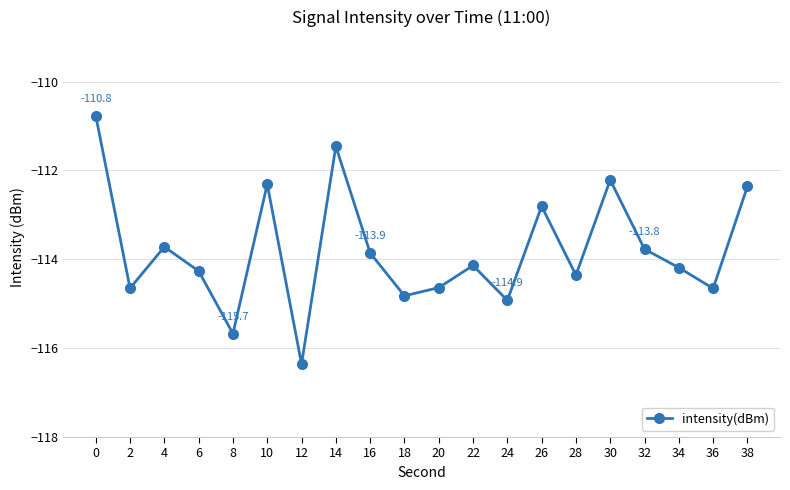

Where is the first local maximum?

4